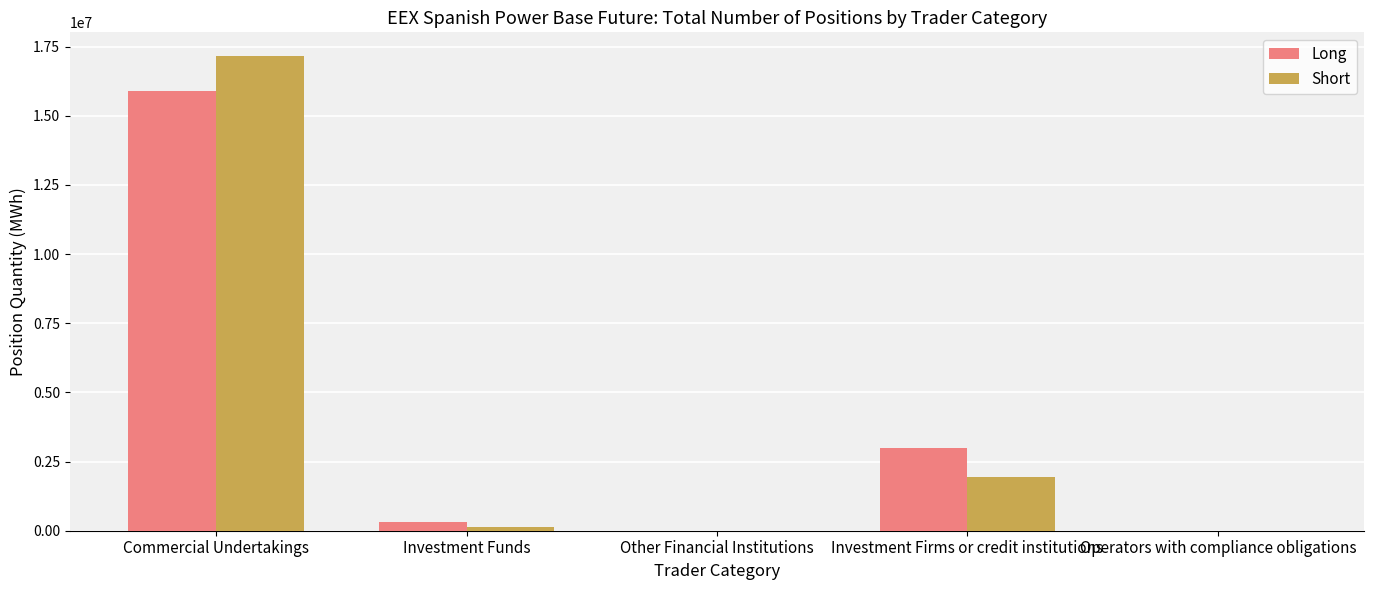

At which label is Long closest to 7953703?

Investment Firms or credit institutions